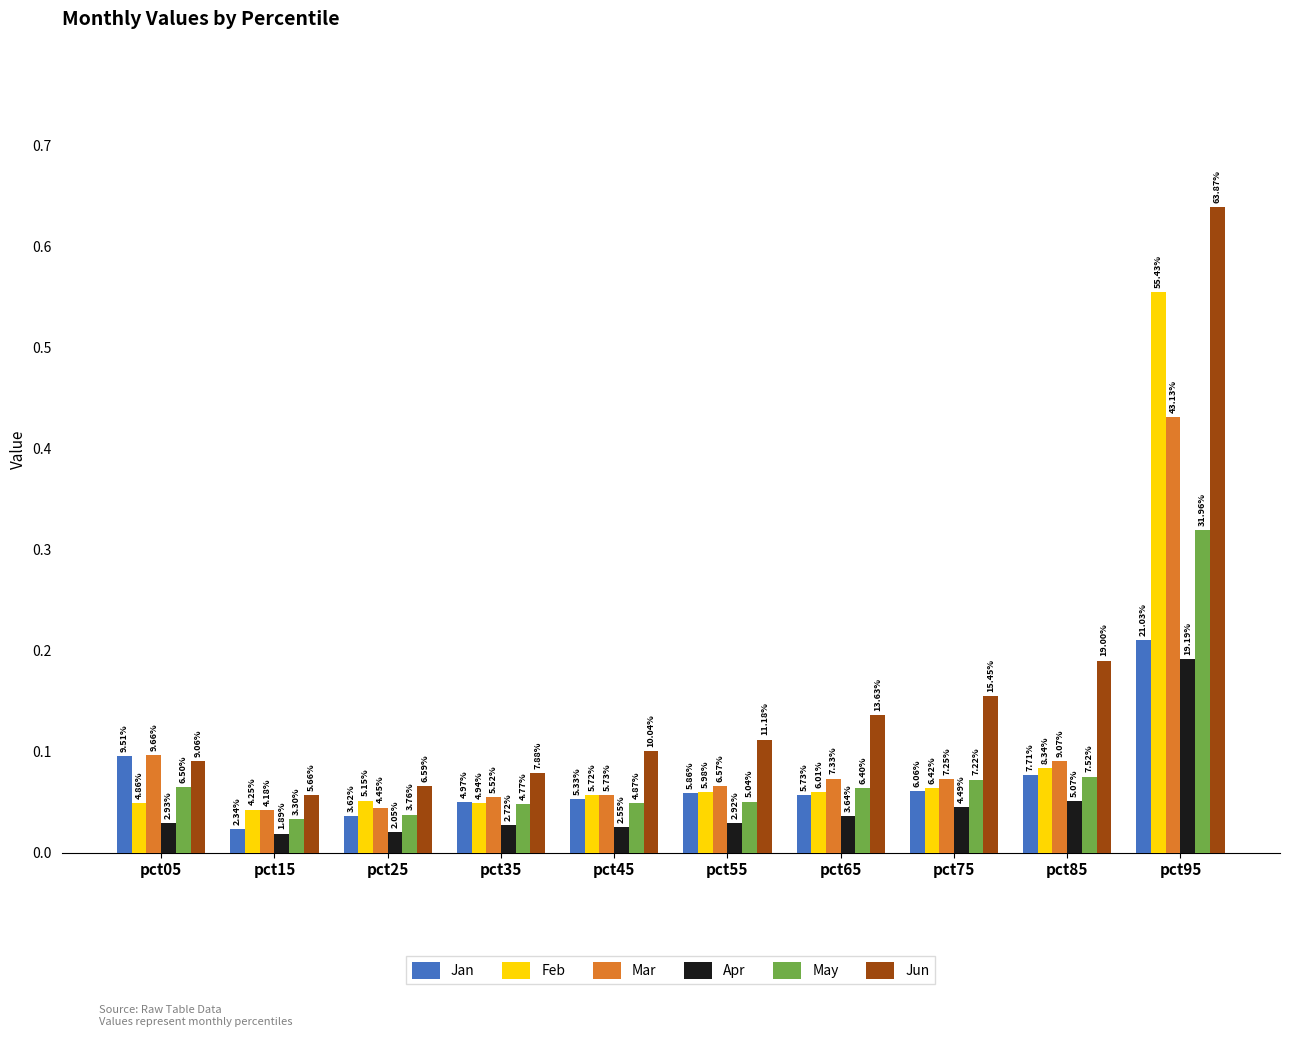

What is the total value across all series at pct35?

0.3